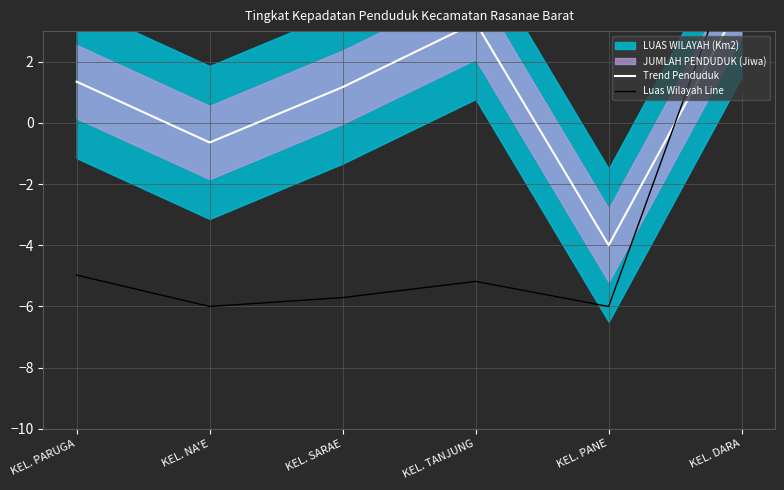

Where is Trend Penduduk nearest to the value 0?

KEL. NA'E